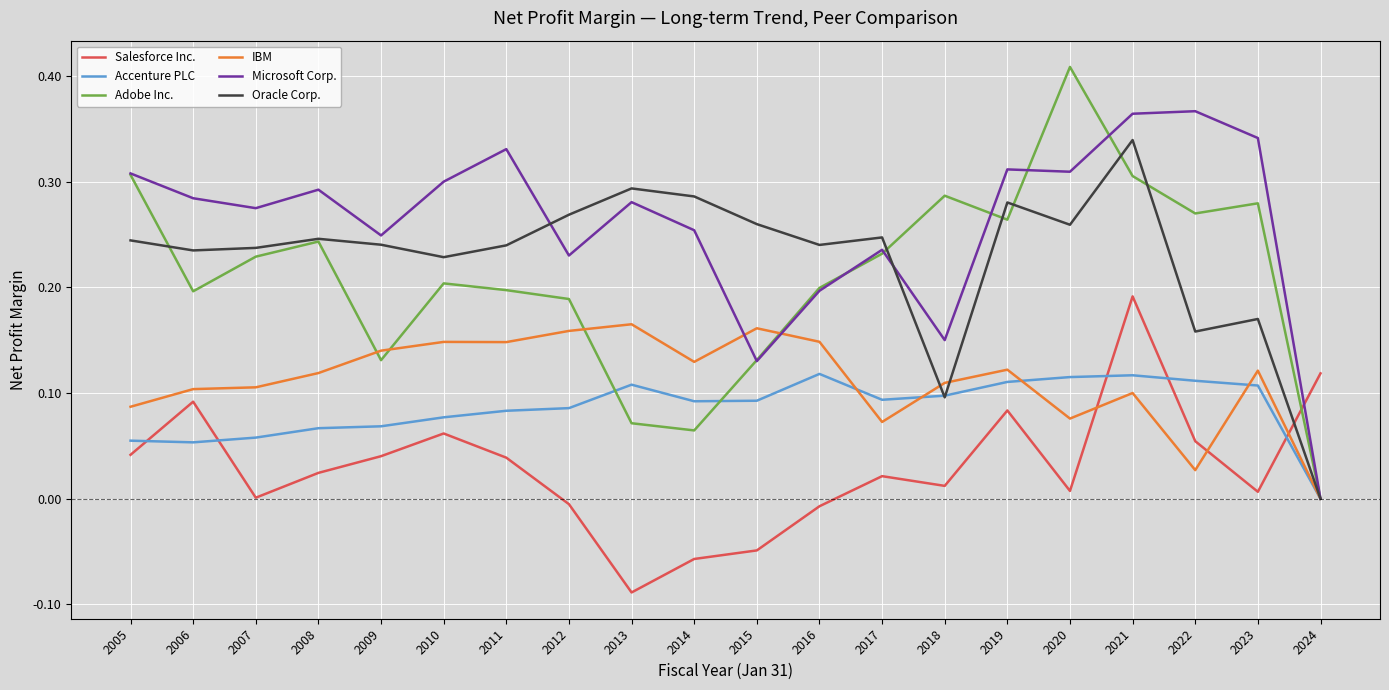

Which series has the widest spread of values?

Adobe Inc.